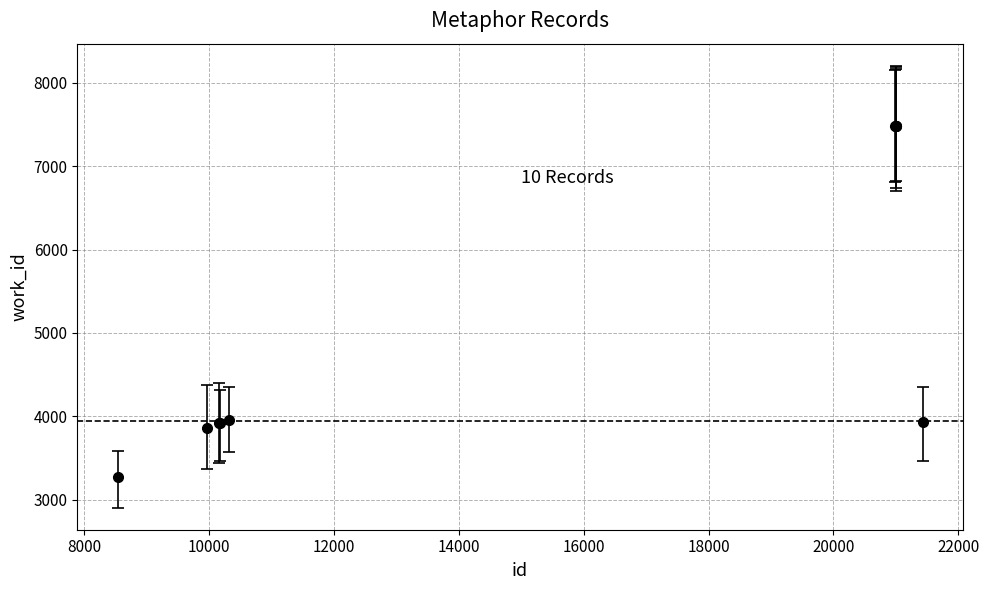

What is the value of the 5th point from the left?

3963